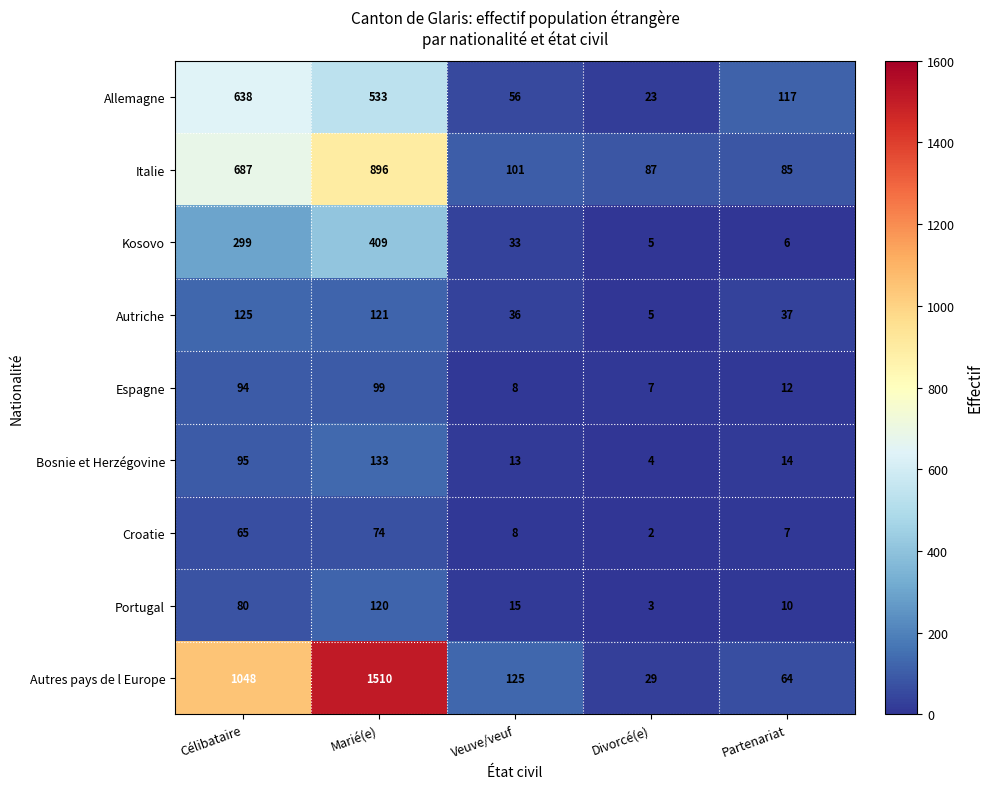

Which label corresponds to the largest value in the chart?

Marié(e)